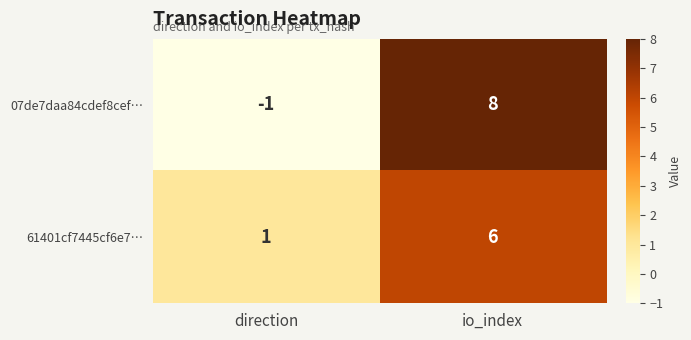

What is the average value of the 61401cf7445cf6e7… series?

4